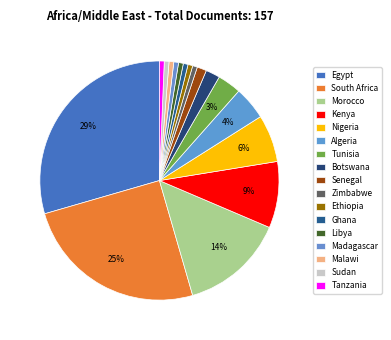

What is the smallest slice in the pie chart?

Zimbabwe